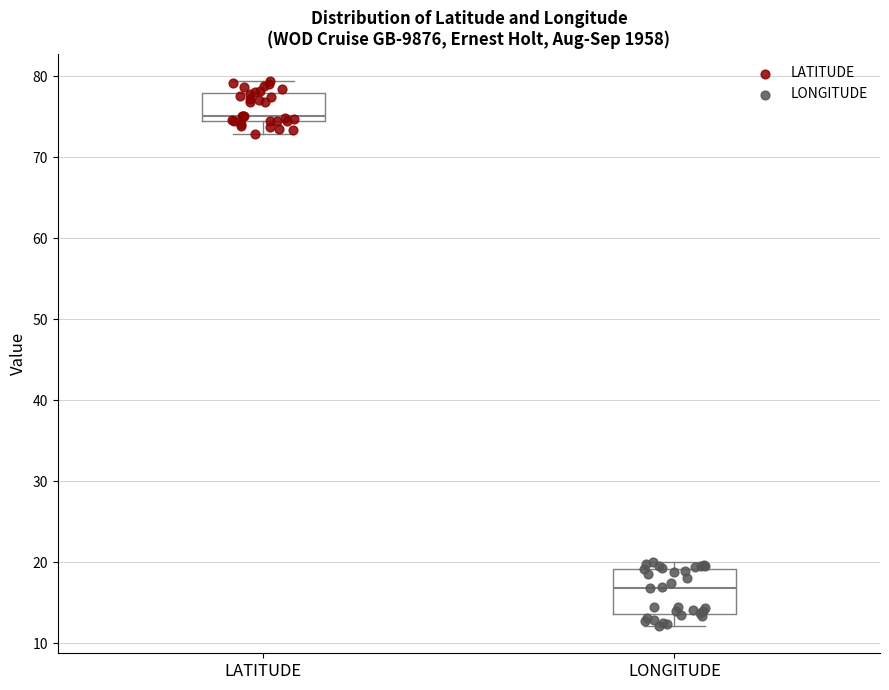

Reading left to right, read every box against the y-axis: the position of its median line, the range the box covers, and the ends of its whiskers. The values are not printed on the chart, so give them approximately, as read against the axis.

LATITUDE: median 75, box 74 to 78, whiskers 73 to 79
LONGITUDE: median 17, box 14 to 19, whiskers 12 to 20